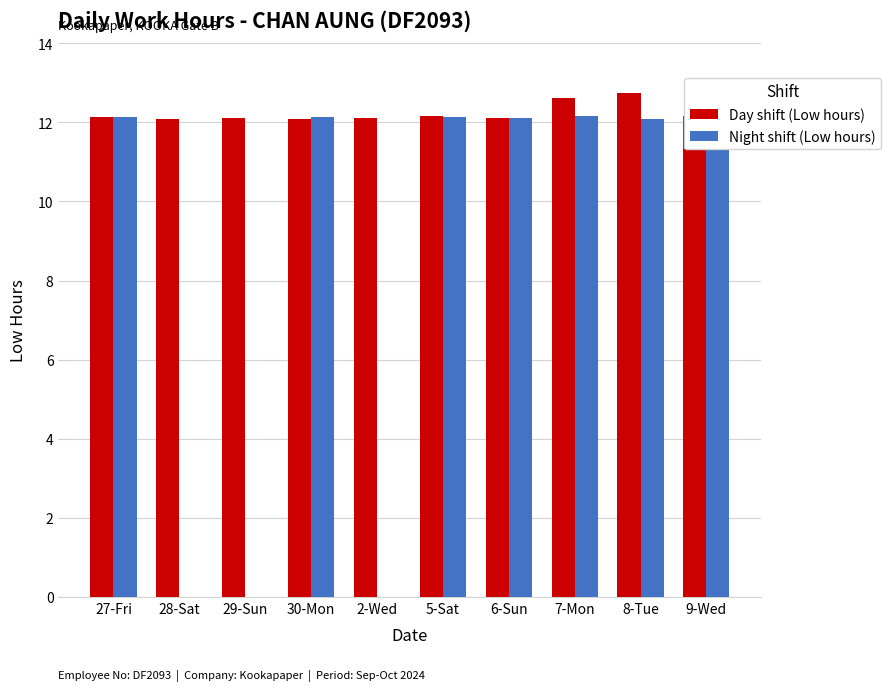

What is the maximum value shown in the chart?

12.7